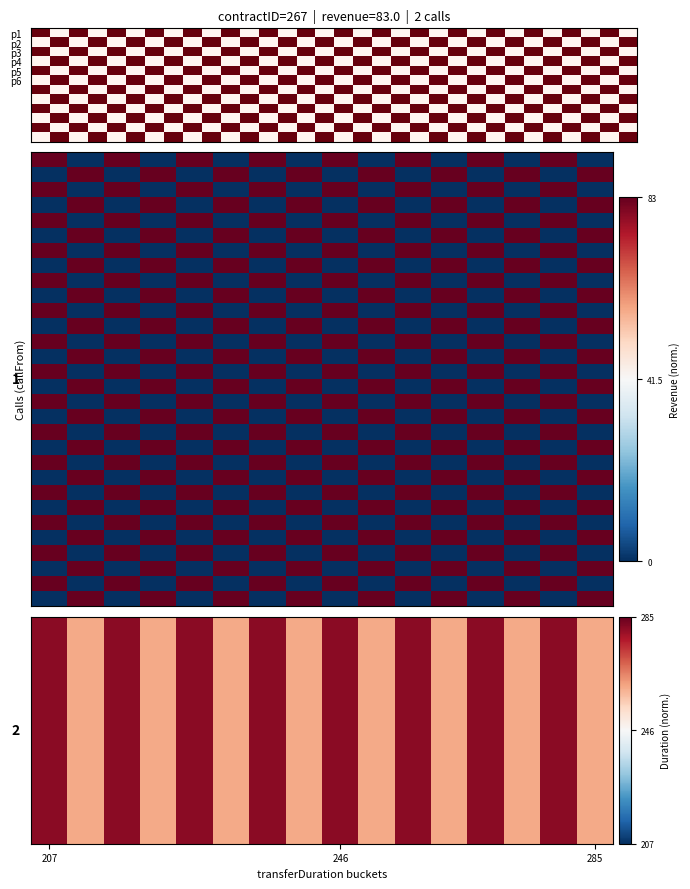

How many categories are shown in the chart?

16